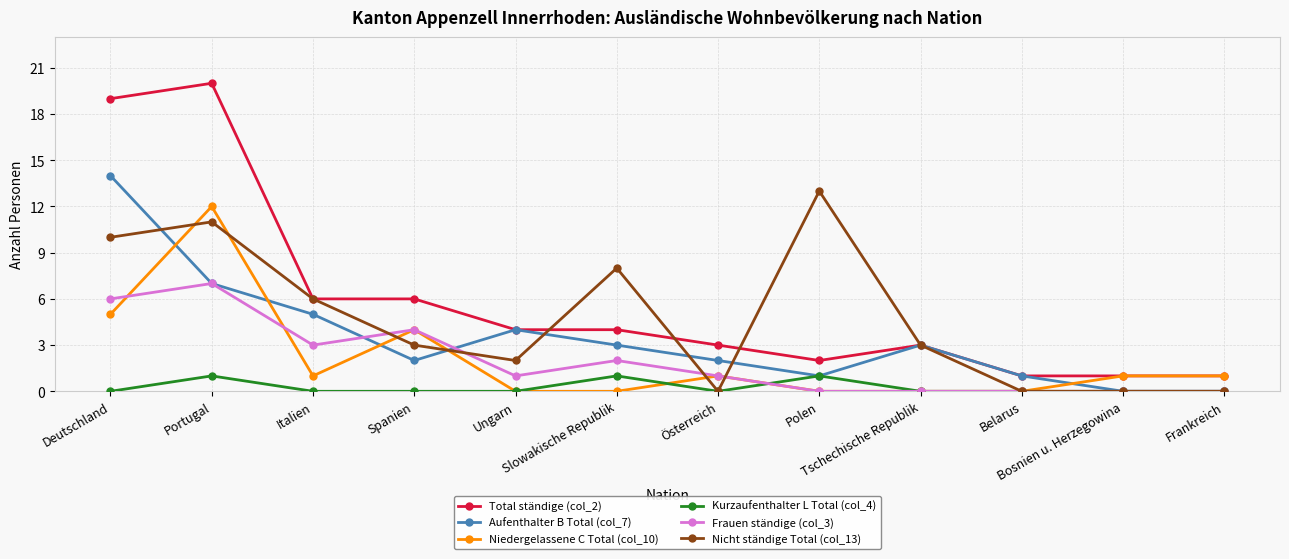

Rank the series by their maximum value, from highest to lowest.

Total ständige (col_2), Aufenthalter B Total (col_7), Nicht ständige Total (col_13), Niedergelassene C Total (col_10), Frauen ständige (col_3), Kurzaufenthalter L Total (col_4)